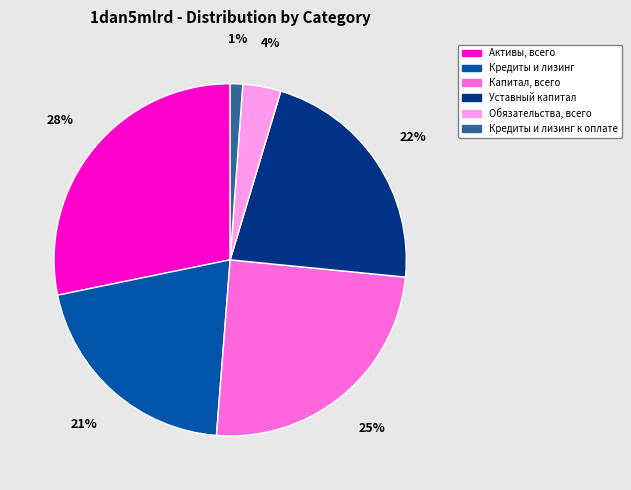

What percentage is the Обязательства, всего slice, to the nearest percent?

4%